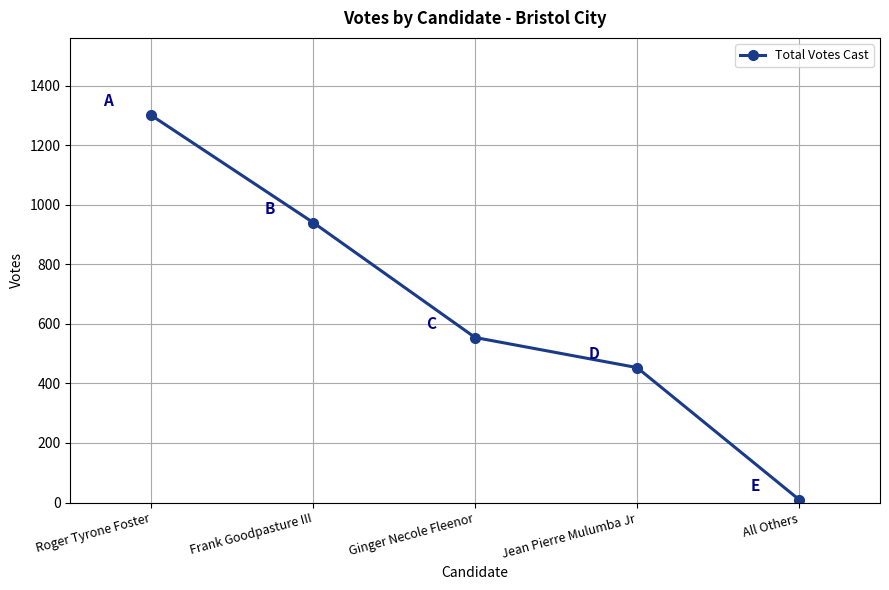

At which label does the data first exceed 554?

Roger Tyrone Foster